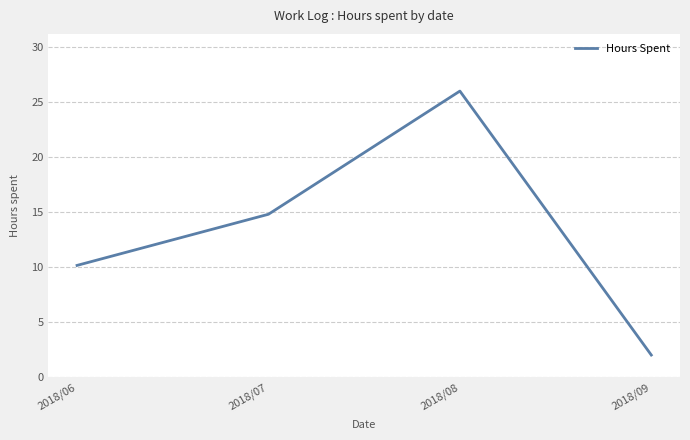

What is the difference between the maximum and minimum values?

24.0